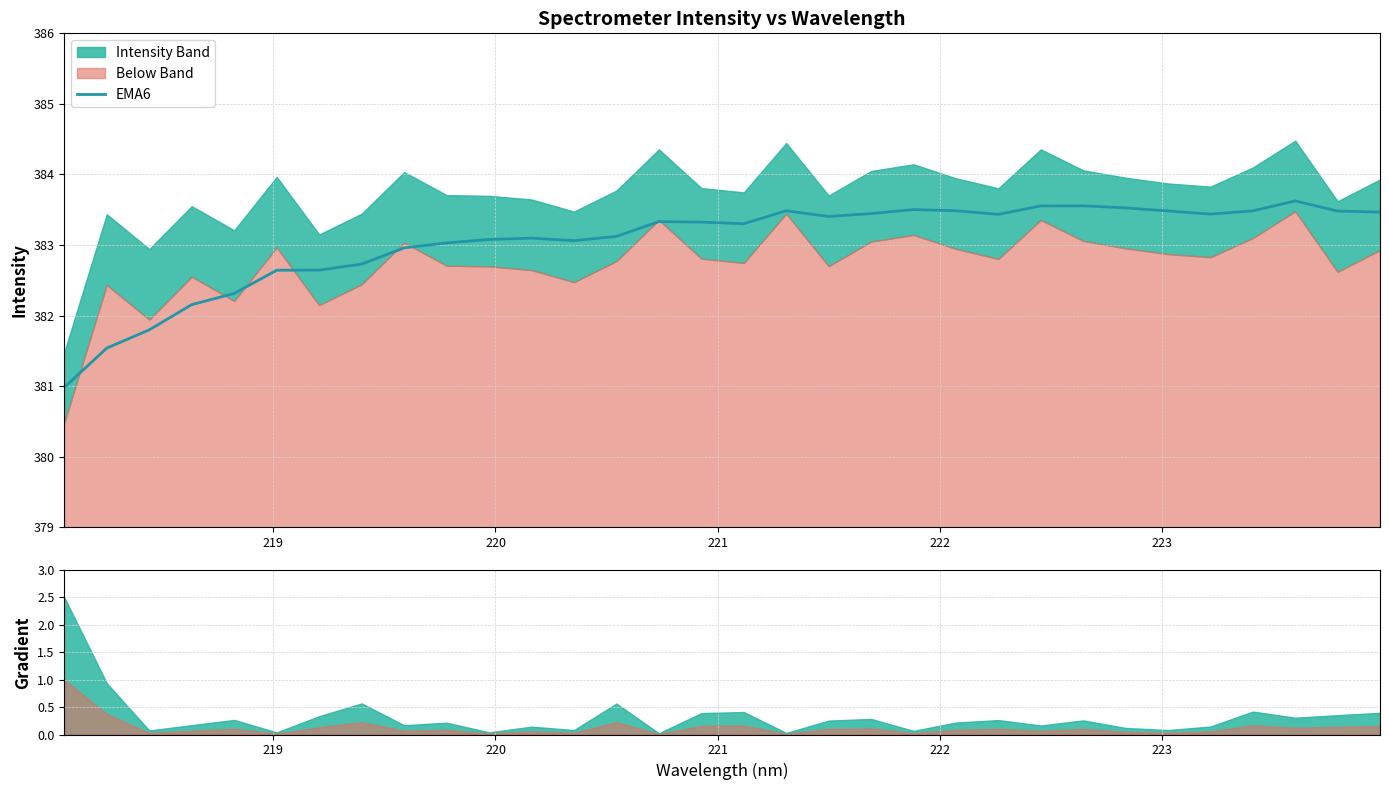

What is the maximum value for EMA6?

383.6